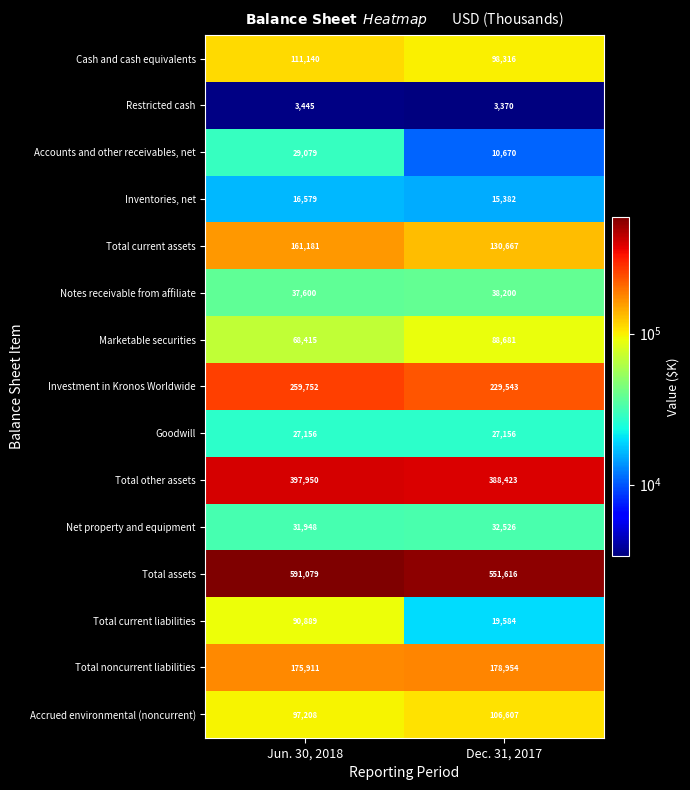

What is the difference between the highest and lowest values at Jun. 30, 2018?

587634